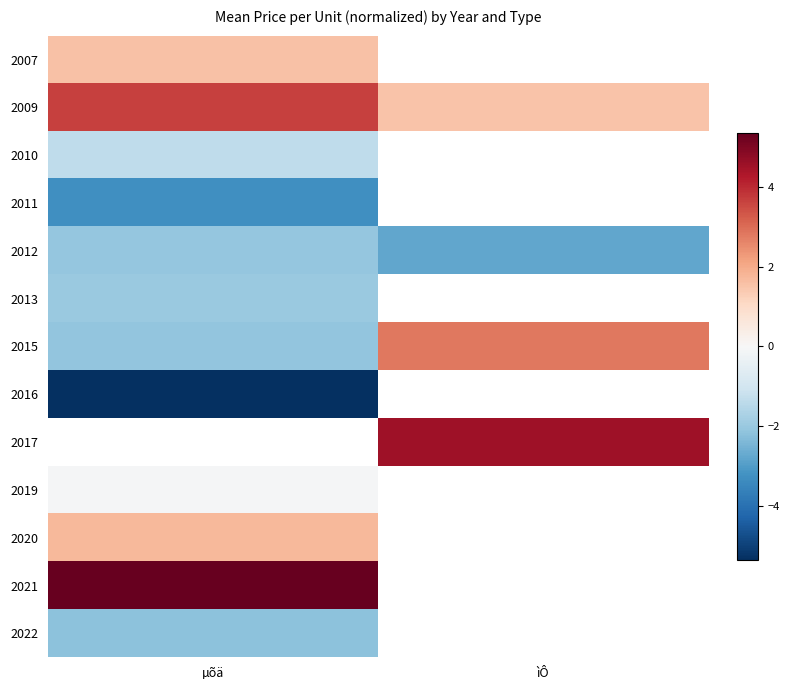

Is the value of 2013 at µõä greater than the value of 2016 at µõä?

Yes